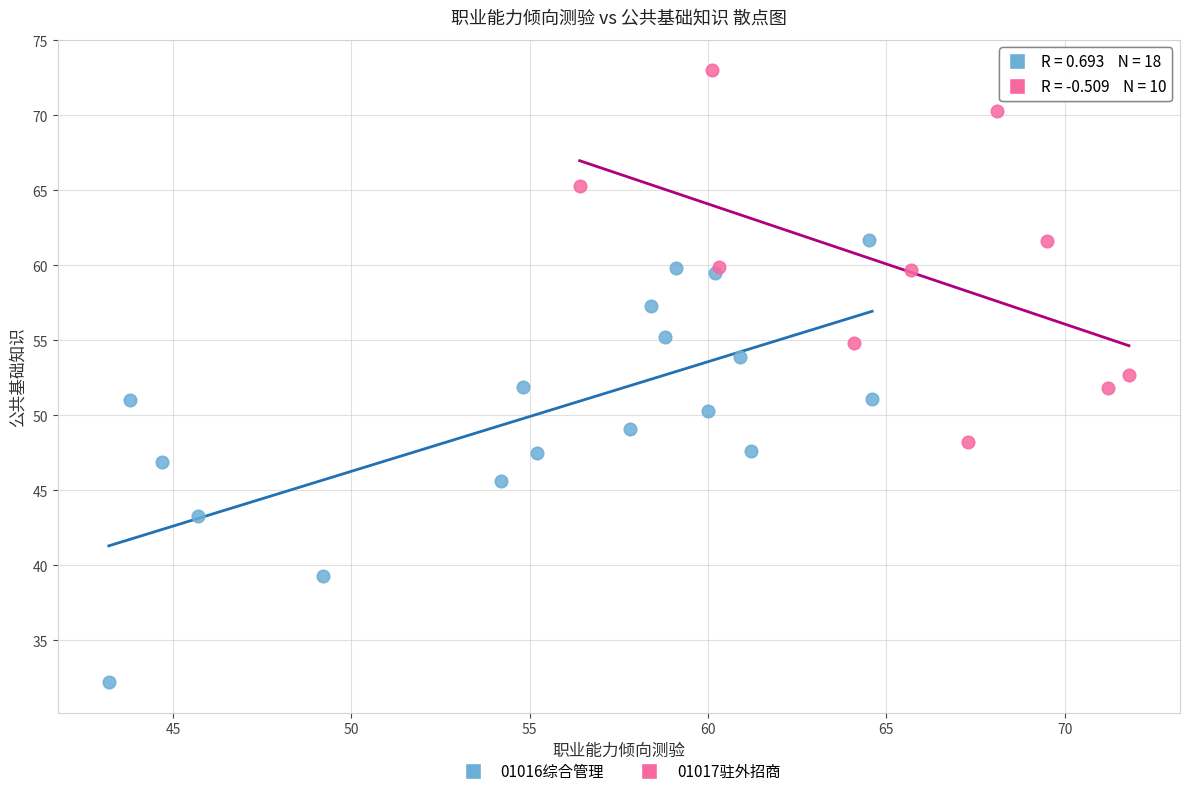

Which series contains the lowest Y value?

01016综合管理